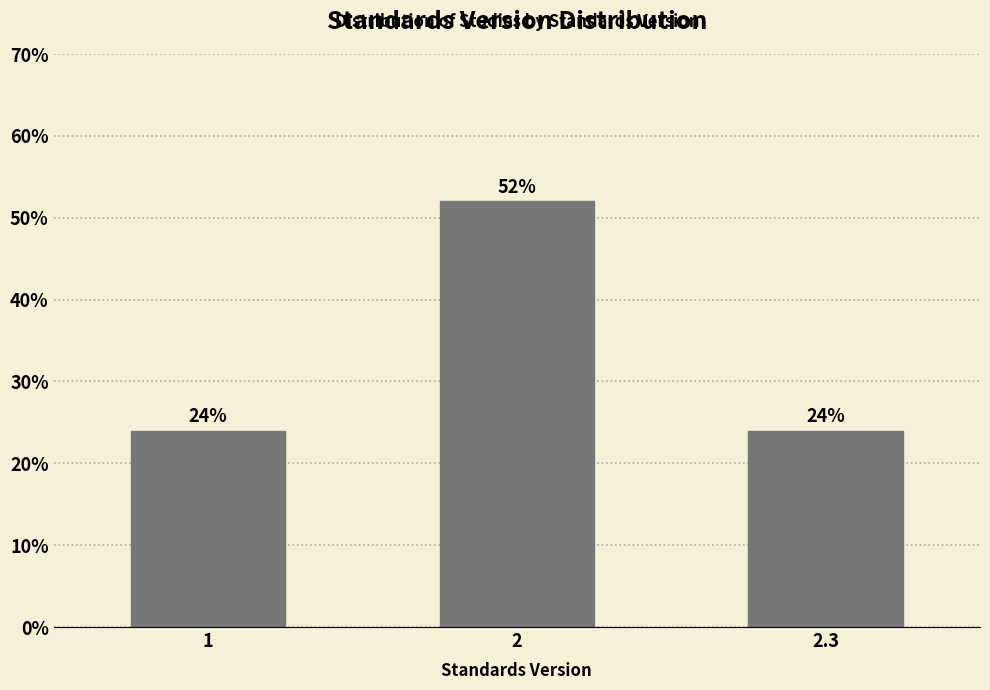

Reading right to left, what are all the values shown in this chart?

2.3=24	2=52	1=24